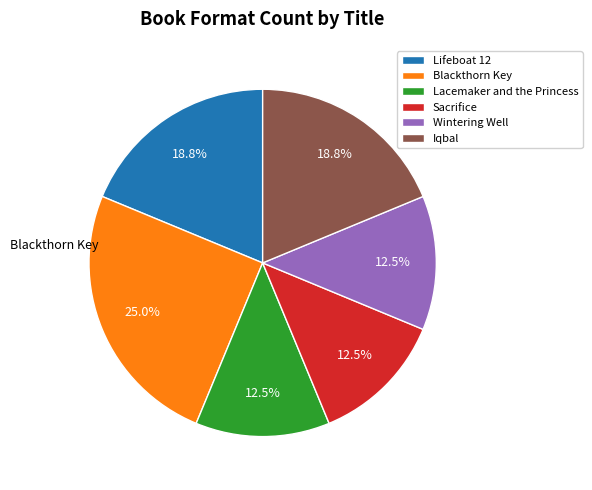

What is the total percentage of Lacemaker and the Princess and Wintering Well?

25.0%